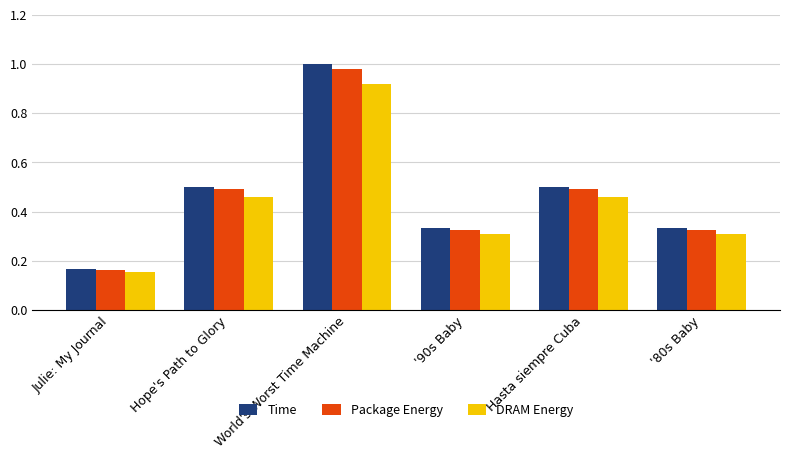

How many DRAM Energy values are between 0 and 1?

6